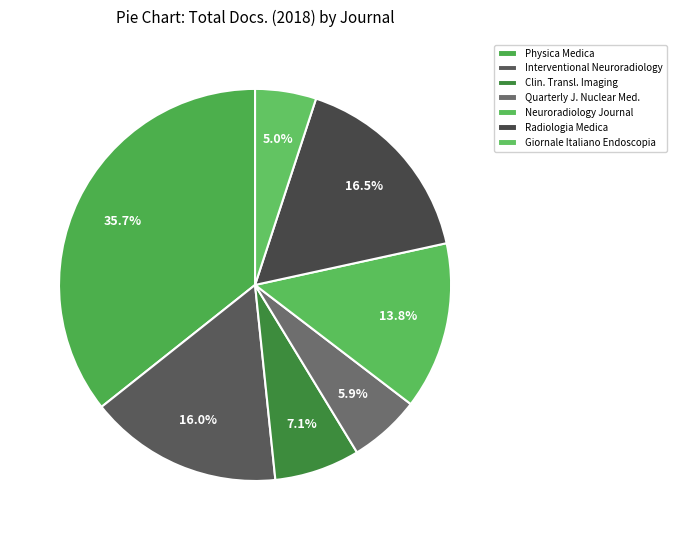

To the nearest percent, what is the difference between the Physica Medica and Interventional Neuroradiology slice percentages?

20%